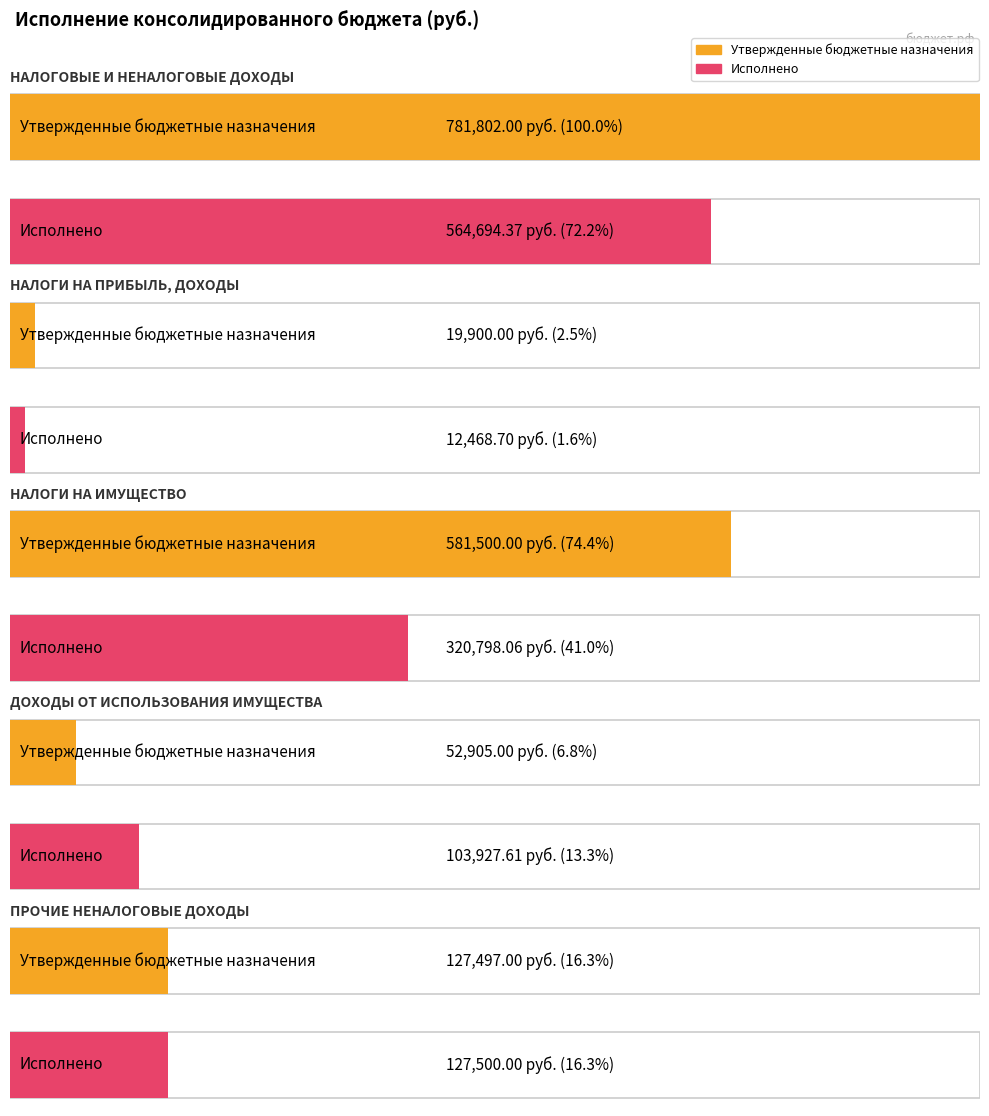

What is the difference between the second highest and minimum values in the Утвержденные бюджетные назначения series?

561600.0